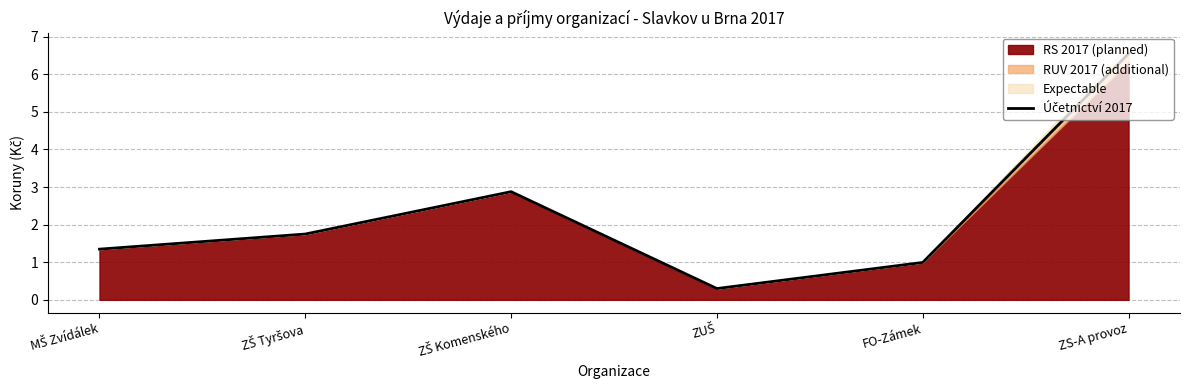

Where is the first local maximum?

ZŠ Komenského